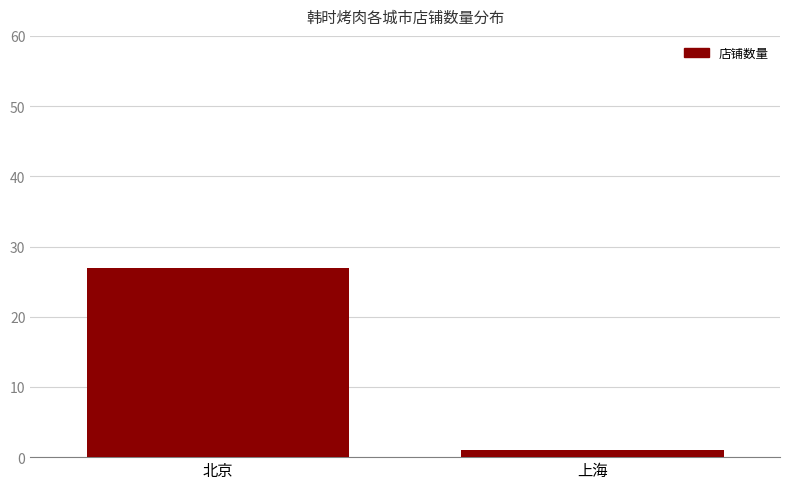

Does the chart contain stacked bars?

No